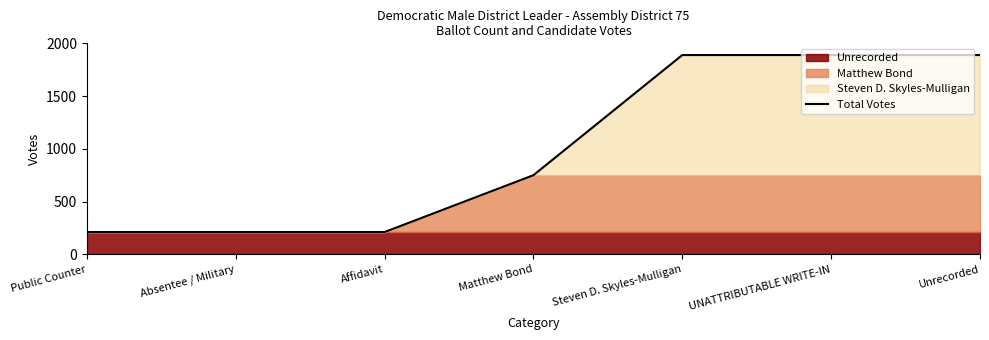

What is the change in value from Public Counter to UNATTRIBUTABLE WRITE-IN?

+1678